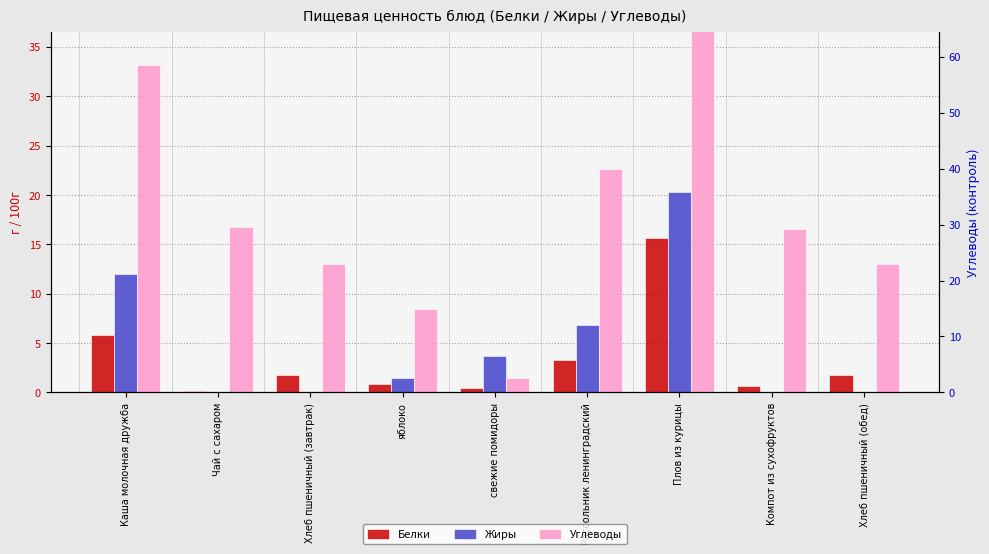

What is the spread (max minus min) of values at Рассольник ленинградский?

19.3